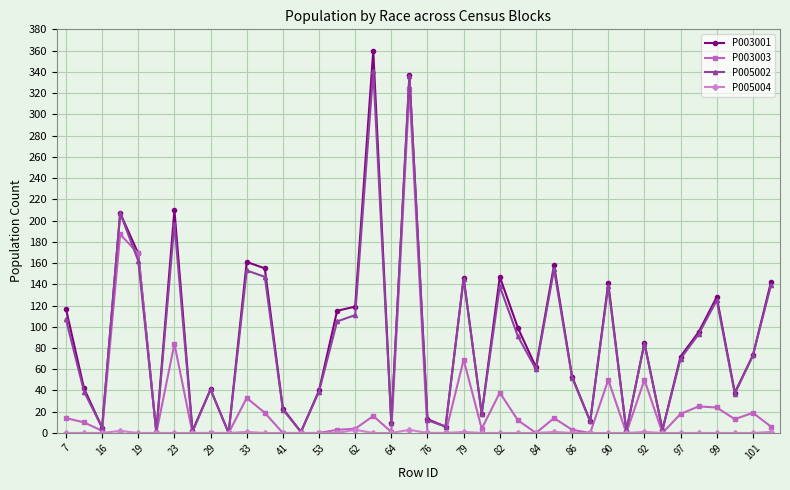

What is the maximum value shown in the chart?

360